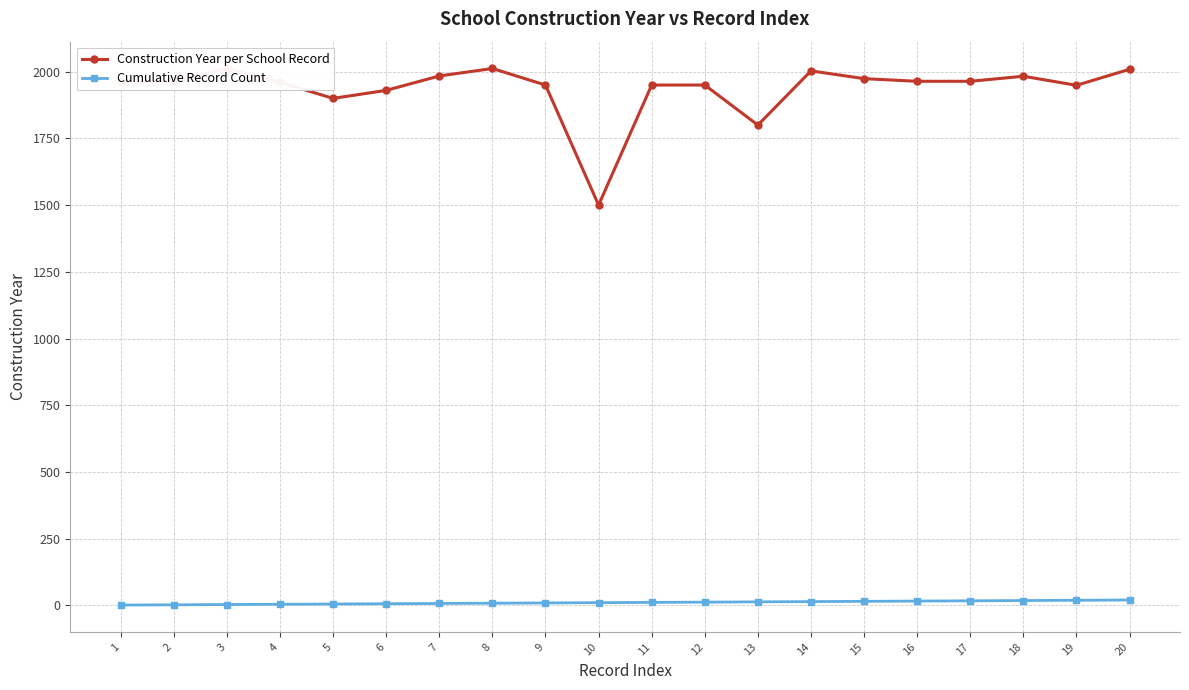

What is the value of the Cumulative Record Count point at the 12th from the left?

12